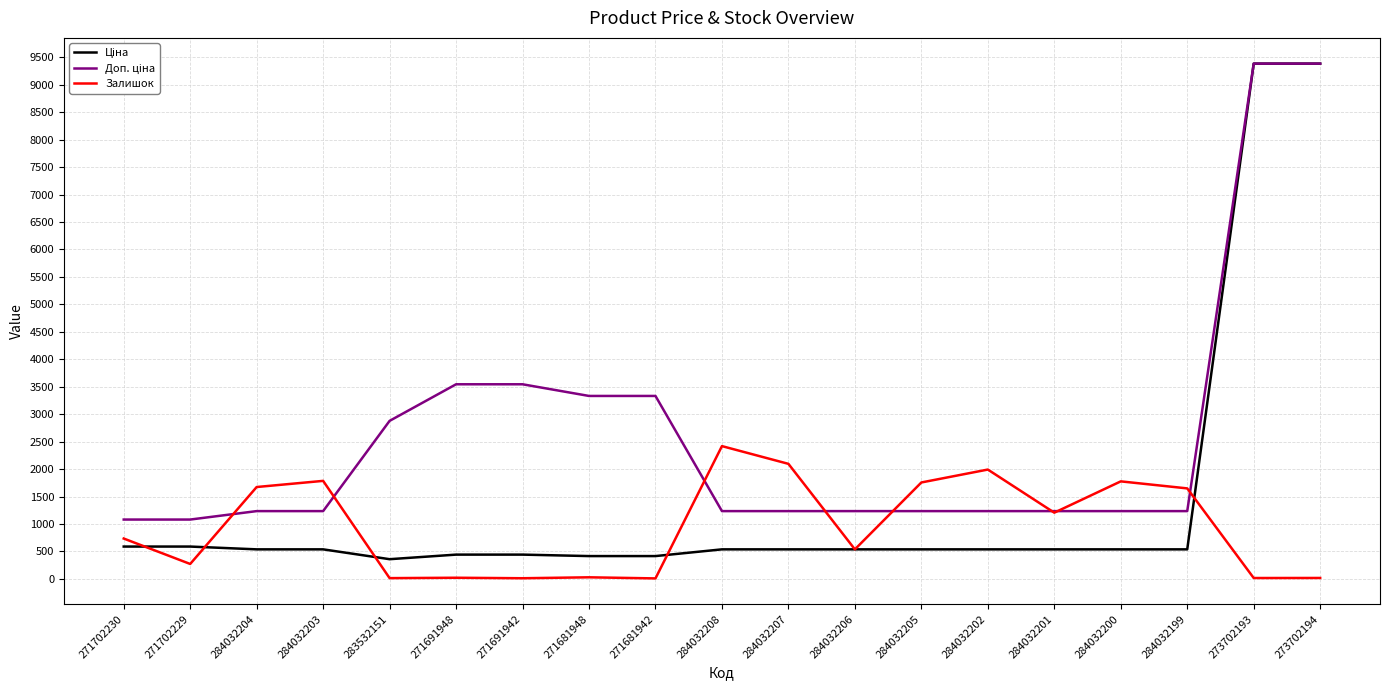

At which label does Залишок reach its peak?

284032208